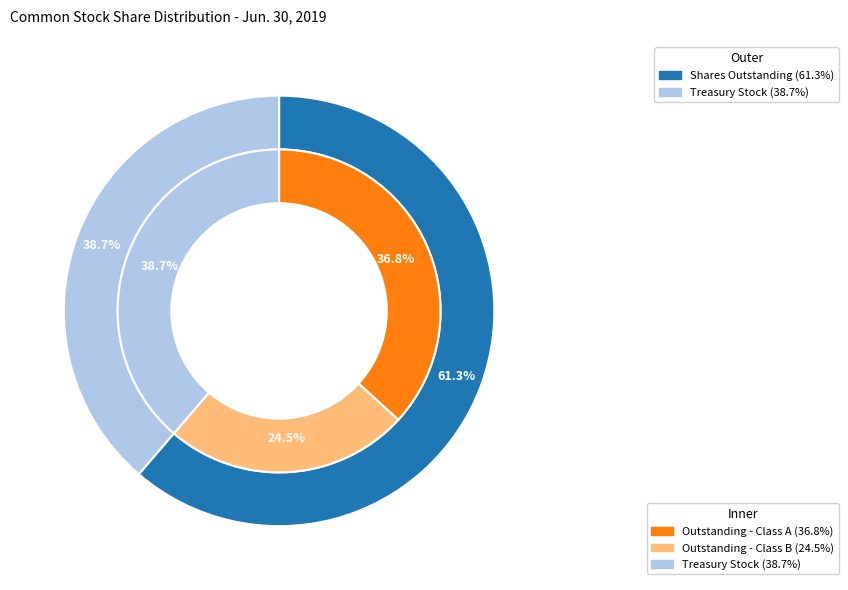

How many segments does this pie chart have?

3